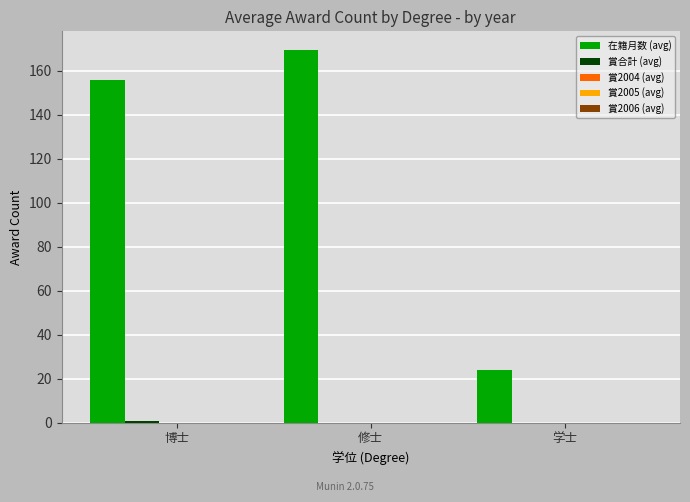

At which category is the sum across all series the highest?

修士